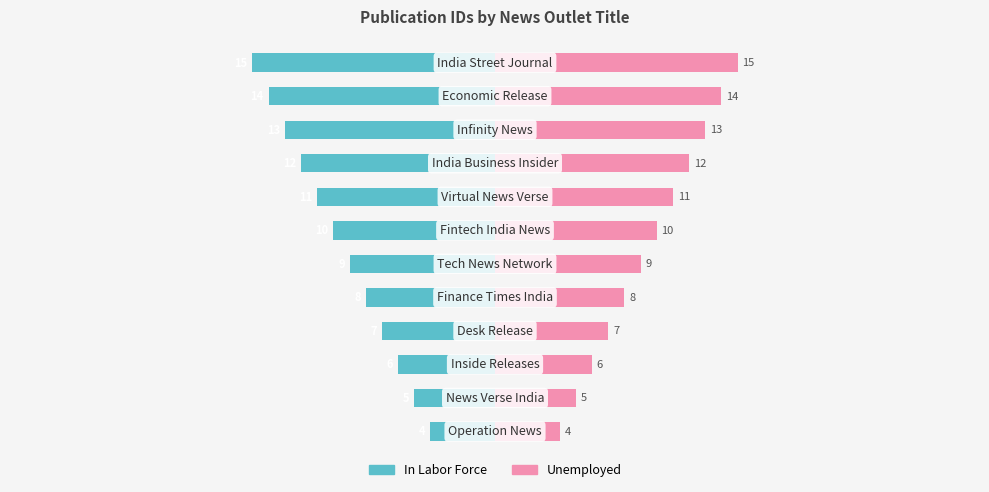

Reading right to left, transcribe all the data shown in this chart.

In Labor Force: -15	-14	-13	-12	-11	-10	-9	-8	-7	-6	-5	-4
Unemployed: 15	14	13	12	11	10	9	8	7	6	5	4